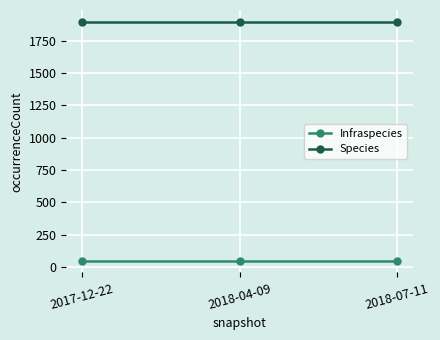

Reading left to right, what are all the values shown in this chart?

Infraspecies: 2017-12-22=50	2018-04-09=50	2018-07-11=50
Species: 2017-12-22=1895	2018-04-09=1895	2018-07-11=1895